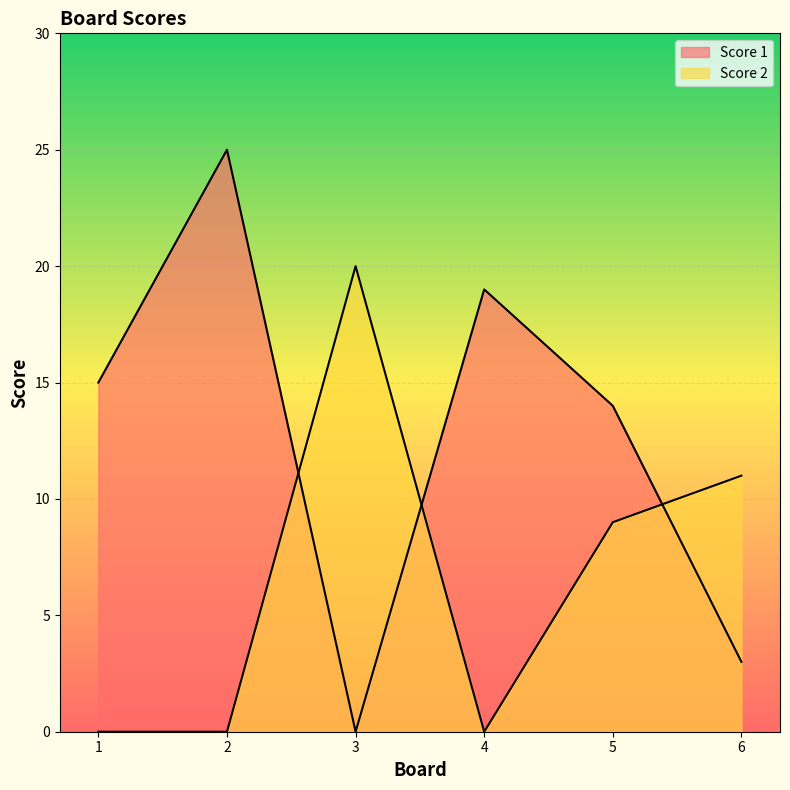

Between 1 and 3, which series saw the biggest shift?

Score 2